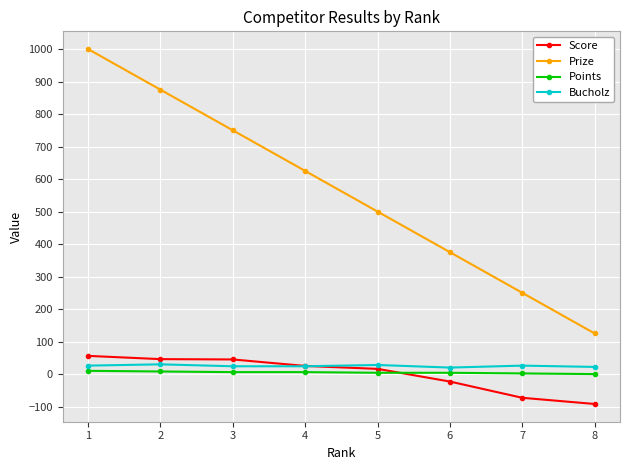

Is it true that Bucholz equals 26 at 1?

True